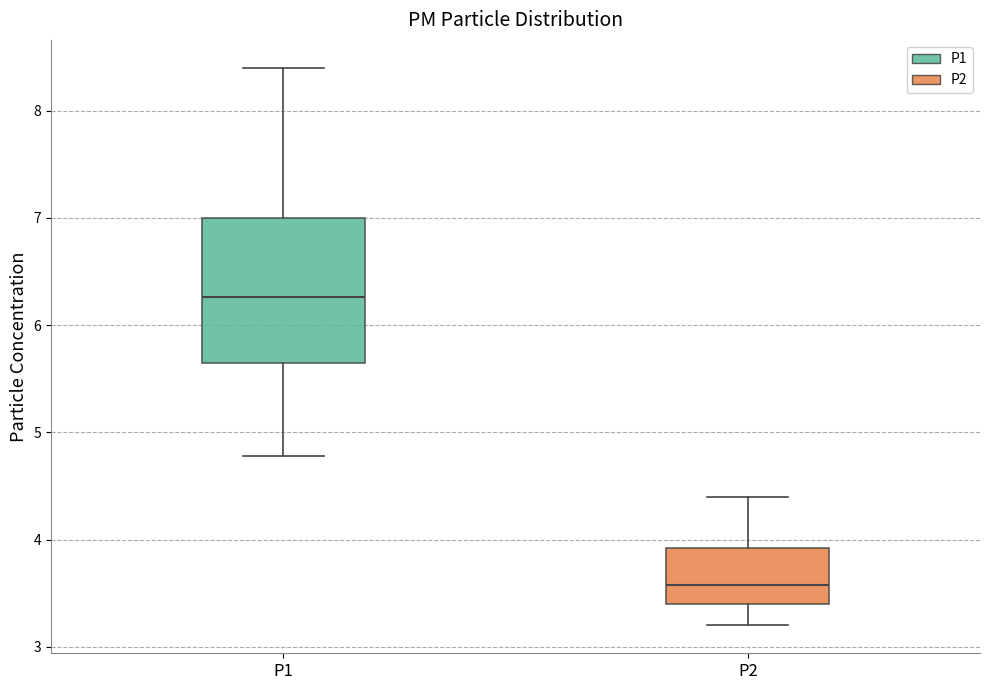

Where does the lower whisker of the box for P2 end on the y-axis? The values are not printed on the chart, so give them approximately, as read against the axis.

3.2